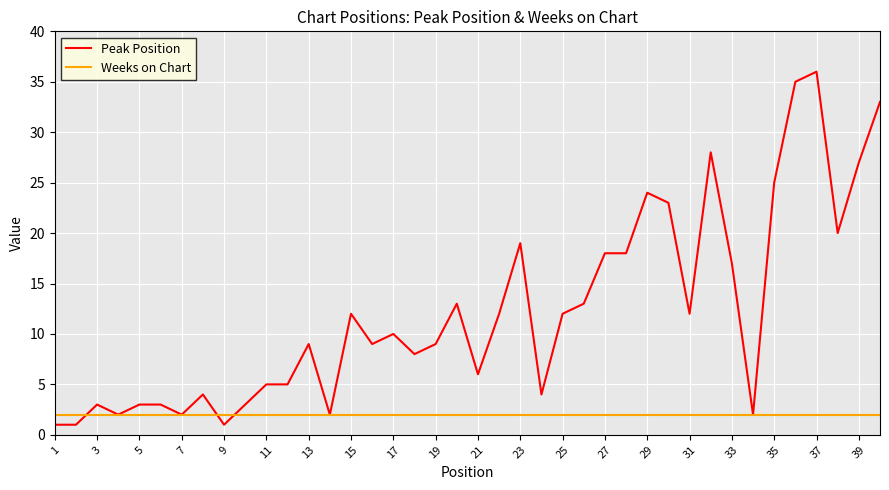

Reading left to right, what are all the values shown in this chart?

Peak Position: 1	1	3	2	3	3	2	4	1	3	5	5	9	2	12	9	10	8	9	13	6	12	19	4	12	13	18	18	24	23	12	28	17	2	25	35	36	20	27	33
Weeks on Chart: 2	2	2	2	2	2	2	2	2	2	2	2	2	2	2	2	2	2	2	2	2	2	2	2	2	2	2	2	2	2	2	2	2	2	2	2	2	2	2	2